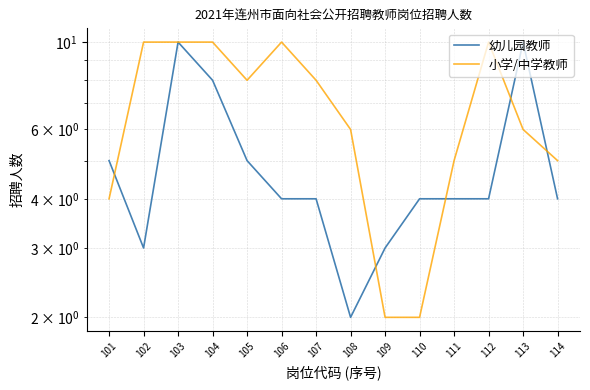

Count the number of categories in the chart.

14